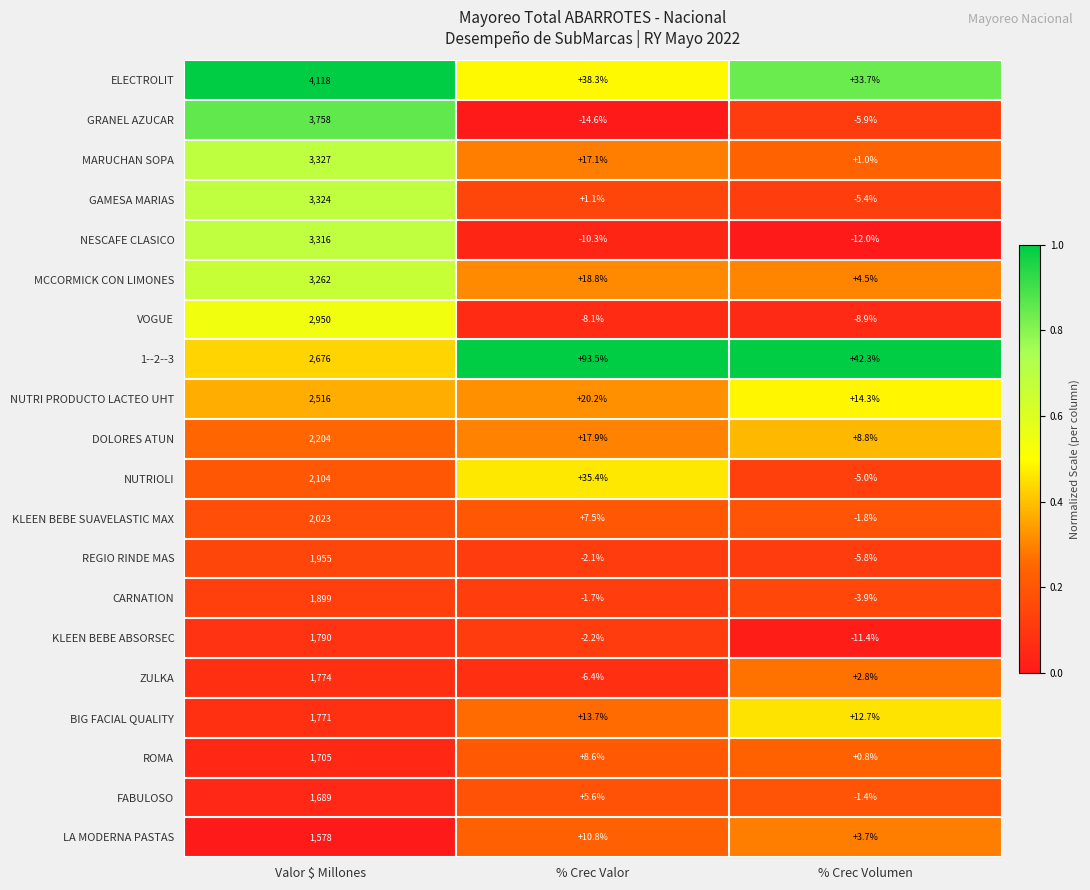

What is the approximate value of 1--2--3 at % Crec Valor?

93.5